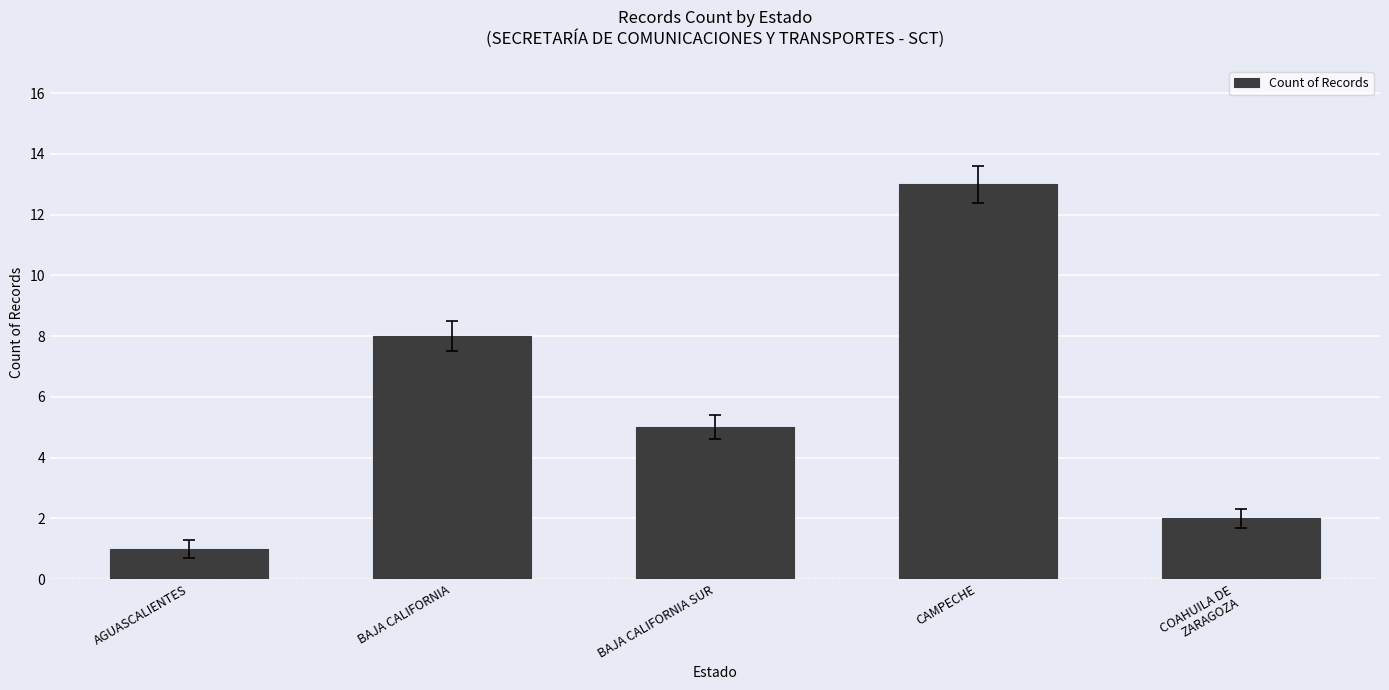

List the labels in order of value, largest first.

CAMPECHE, BAJA CALIFORNIA, BAJA CALIFORNIA SUR, COAHUILA DE
ZARAGOZA, AGUASCALIENTES